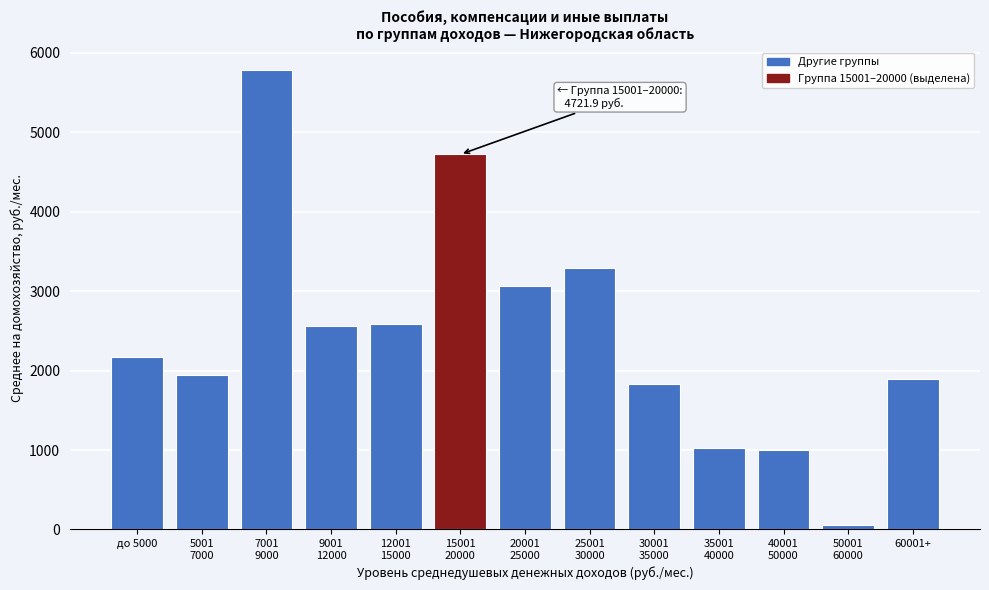

What is the label of the 13th bar from the right?

до 5000